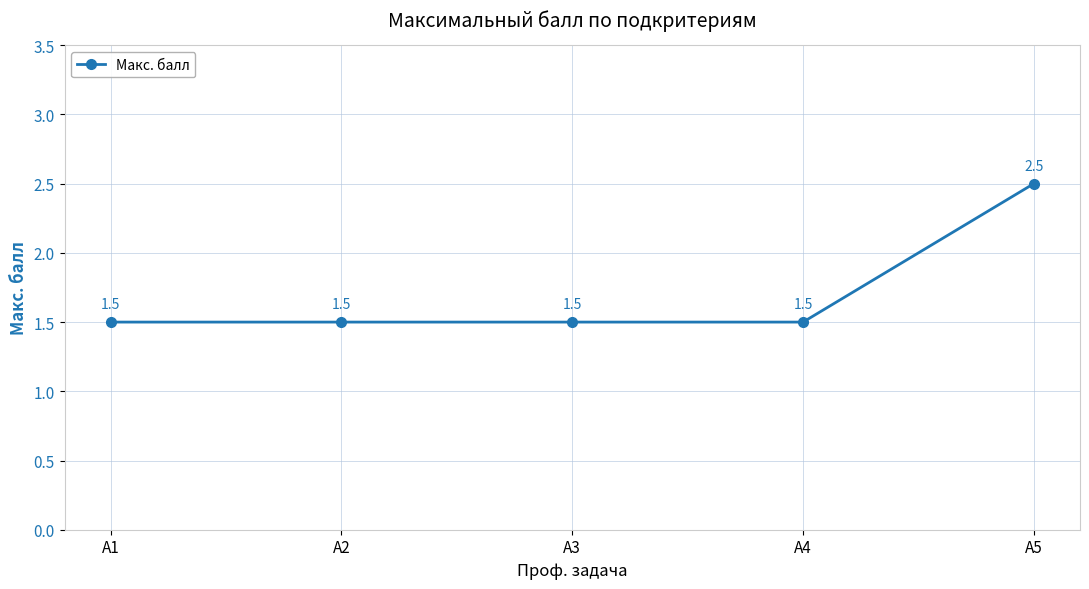

Which category has the highest value across all series?

А5